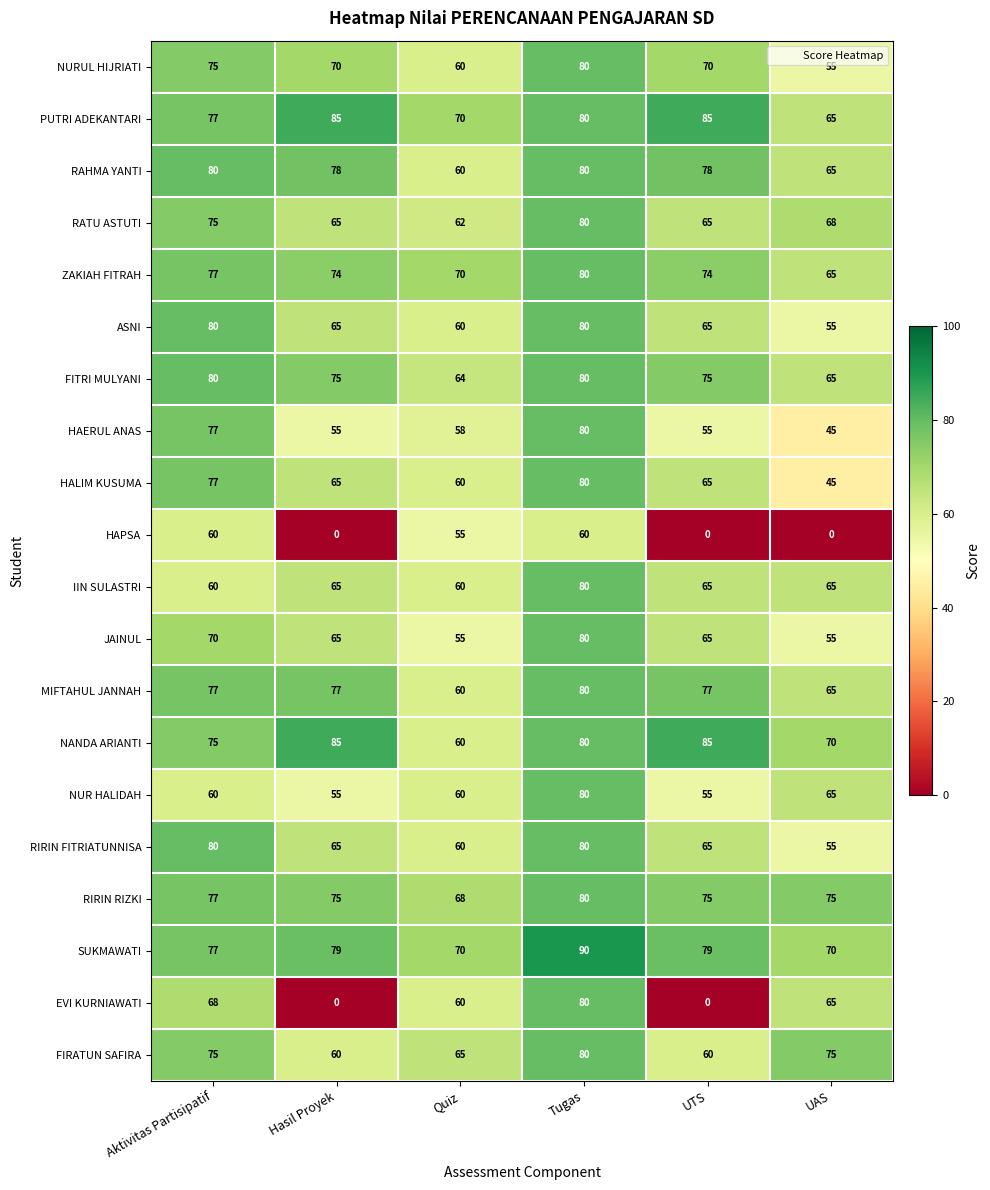

Count the number of categories in the chart.

6